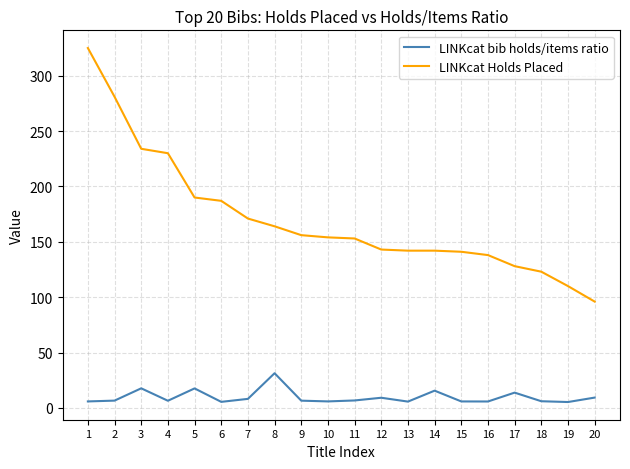

What is the maximum value shown in the chart?

325.0